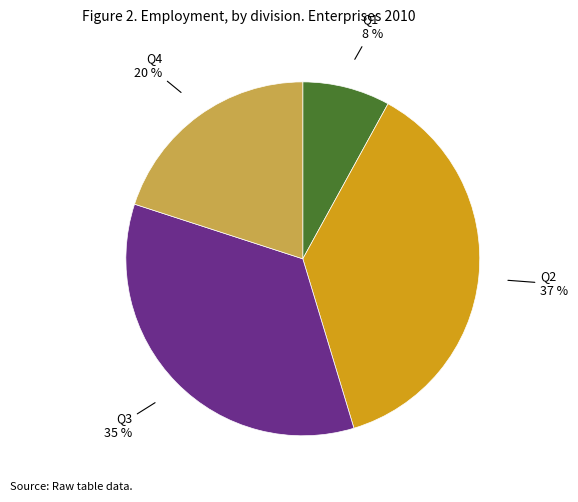

Is there any slice that represents more than half of the pie?

No